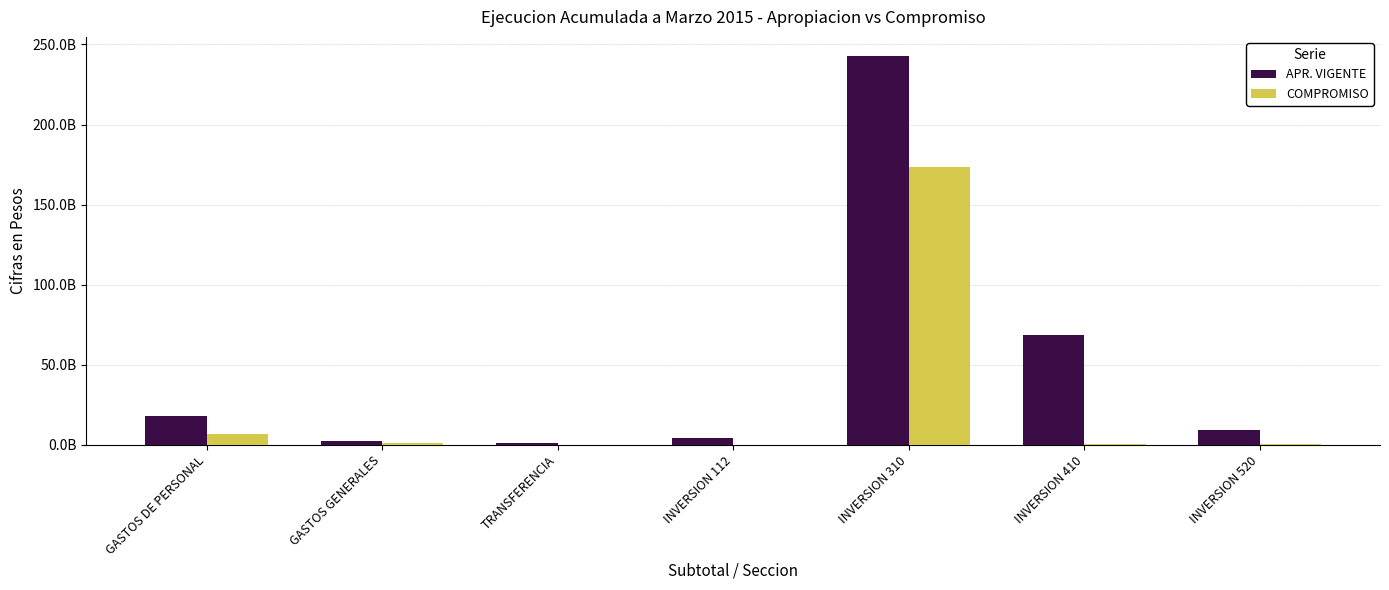

Which category has the highest value in the APR. VIGENTE series?

INVERSION 310